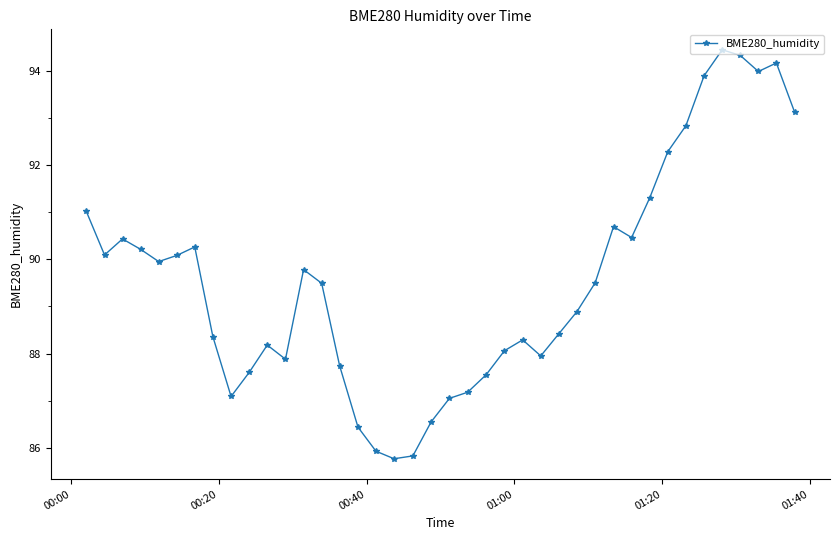

How many interior local valleys (lower than both neighbors) does the data have?

8